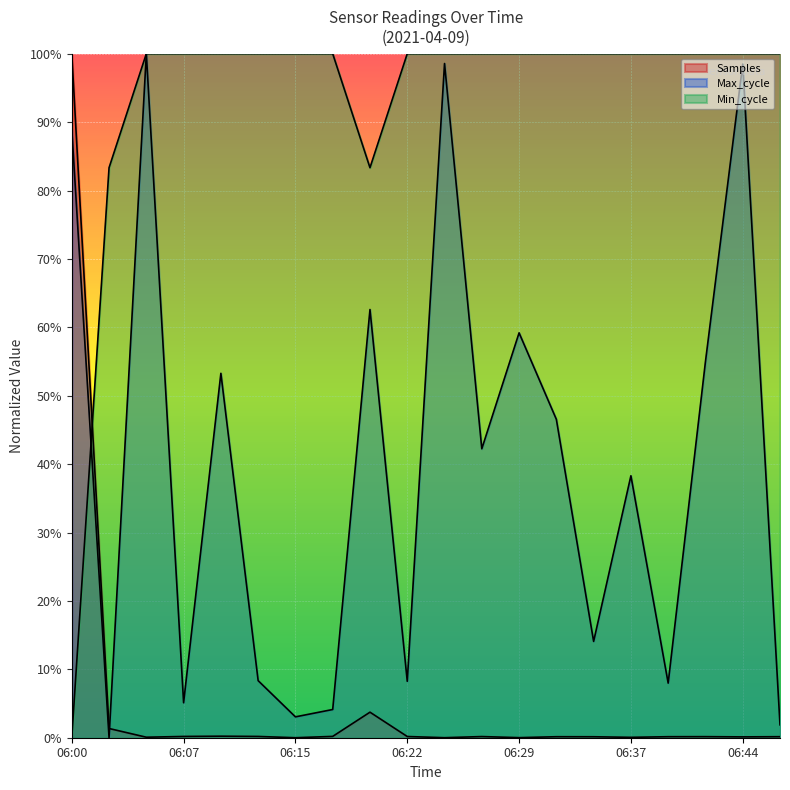

After their last crossing, which series has the higher values: Min_cycle or Max_cycle?

Min_cycle